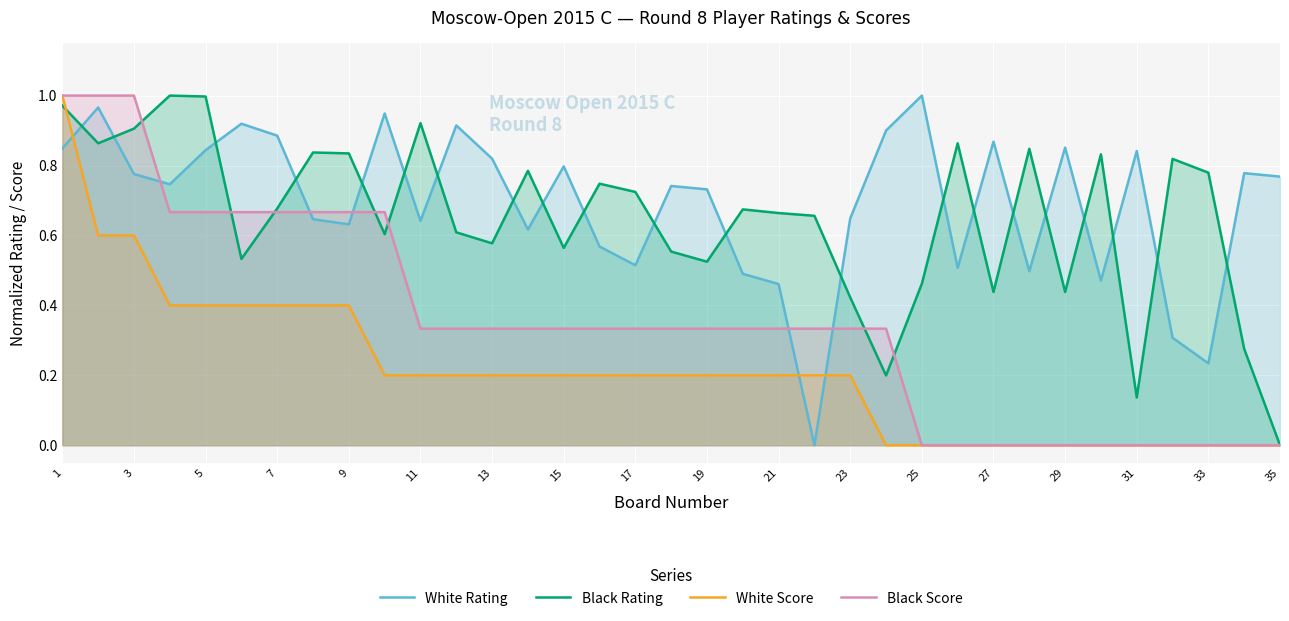

At 5, list the series in order from smallest to largest.

White Score, Black Score, White Rating, Black Rating